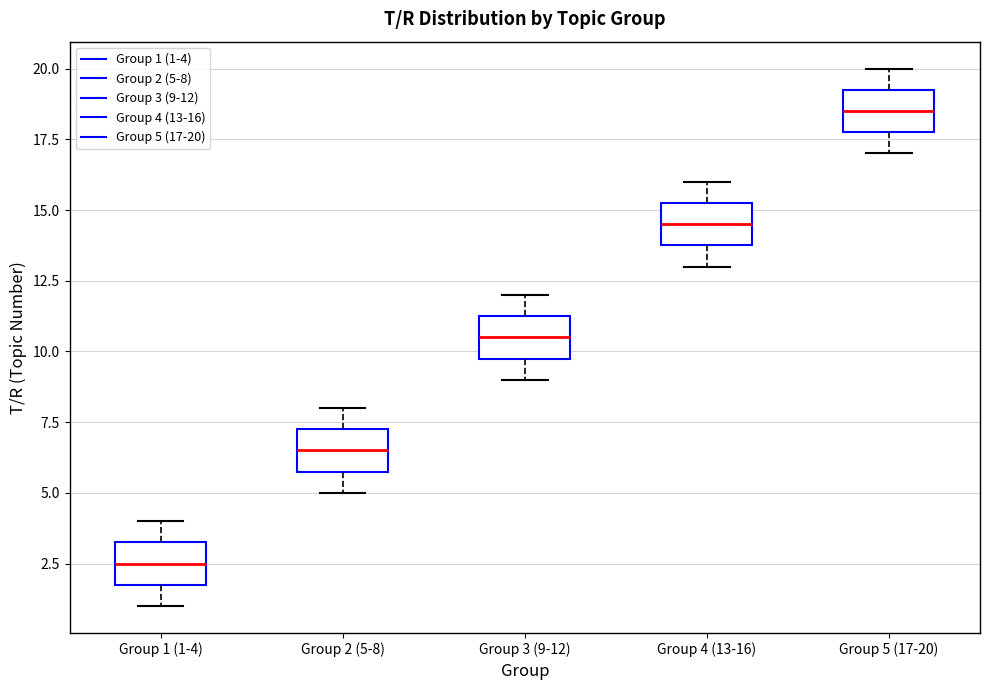

Which box has the lowest median line?

Group 1 (1-4)